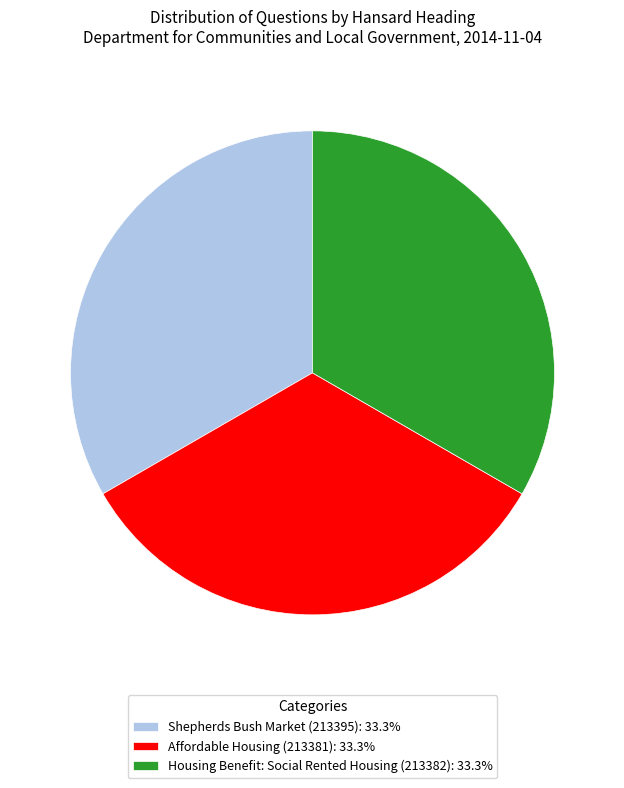

Does Shepherds Bush Market (213395) account for over 50% of the chart?

No